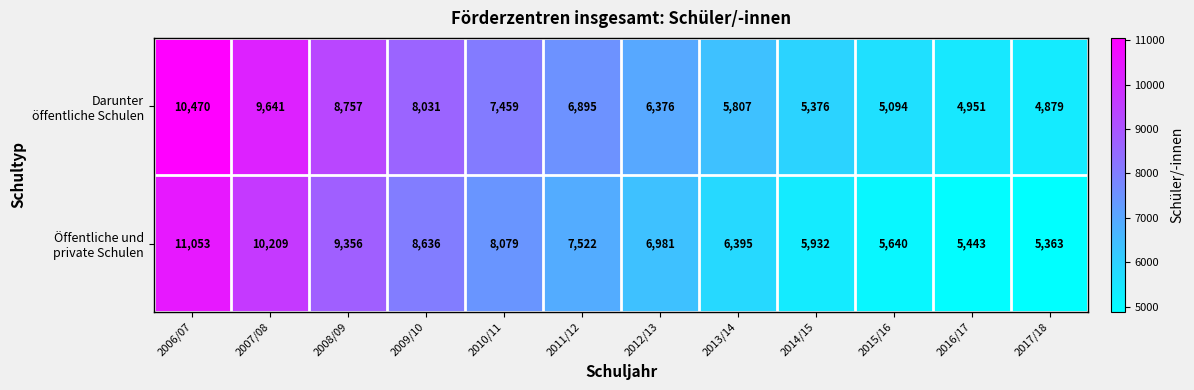

What is the spread (max minus min) of values at 2011/12?

627